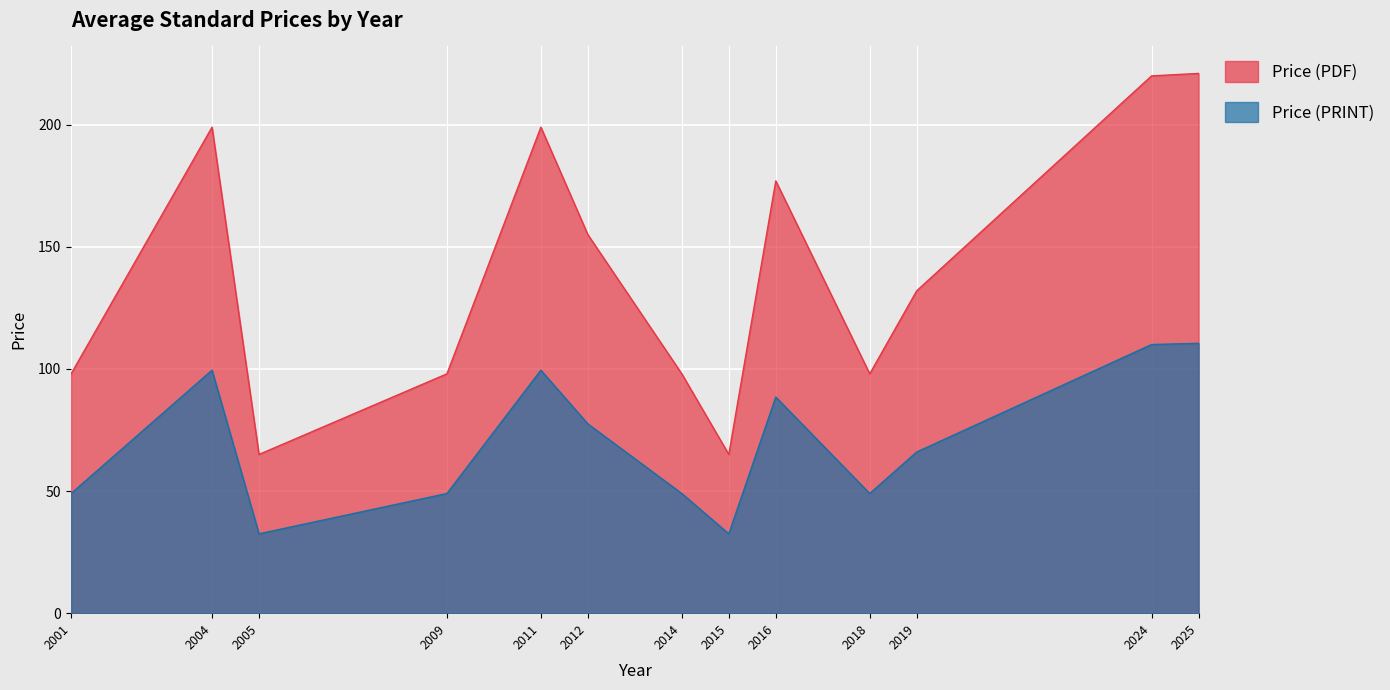

Which series has the largest total across all categories?

Price (PDF)